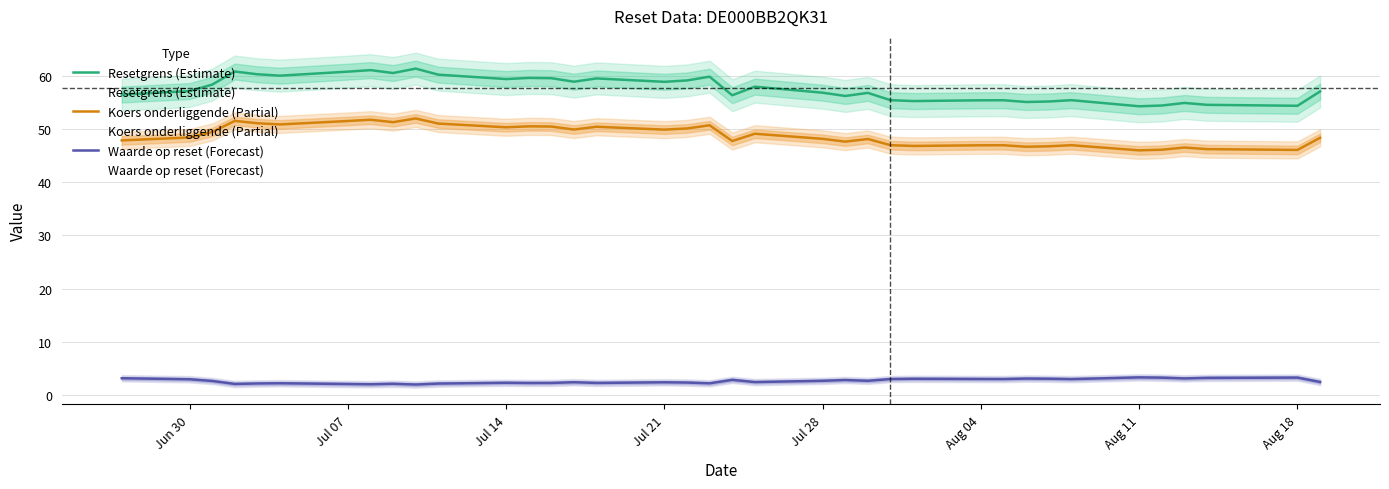

Reading left to right, extract all data points from this chart.

Resetgrens (Estimate): 56.5	57.1	58.3	60.8	60.3	60.0	60.7	61.0	60.5	61.3	60.2	59.4	59.6	59.5	58.9	59.5	58.8	59.1	59.8	56.3	57.9	56.8	56.2	56.8	55.4	55.2	55.4	55.4	55.0	55.1	55.4	54.2	54.4	54.9	54.5	54.3	57.0
Koers onderliggende (Partial): 47.8	48.4	49.4	51.5	51.1	50.8	51.5	51.7	51.3	52.0	51.0	50.3	50.5	50.4	49.9	50.4	49.9	50.1	50.7	47.7	49.1	48.1	47.6	48.1	46.9	46.8	46.9	46.9	46.6	46.7	46.9	46.0	46.1	46.5	46.2	46.0	48.3
Waarde op reset (Forecast): 3.2	3.0	2.7	2.1	2.2	2.2	2.1	2.1	2.1	2.0	2.2	2.3	2.3	2.3	2.4	2.3	2.4	2.4	2.2	2.9	2.5	2.7	2.9	2.7	3.0	3.1	3.0	3.0	3.1	3.1	3.0	3.4	3.3	3.2	3.3	3.3	2.5